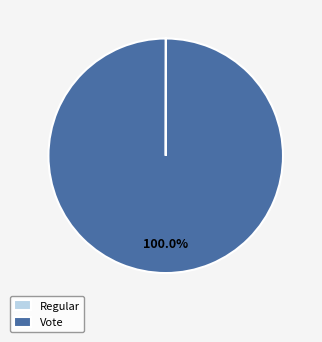

Which category has the biggest portion of the pie?

Vote